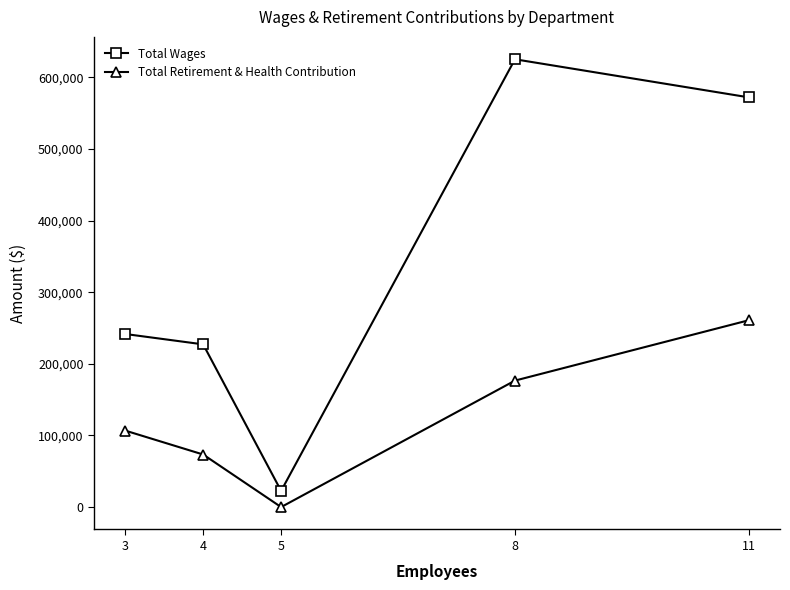

Rank the series at 4 from highest to lowest value.

Total Wages, Total Retirement & Health Contribution